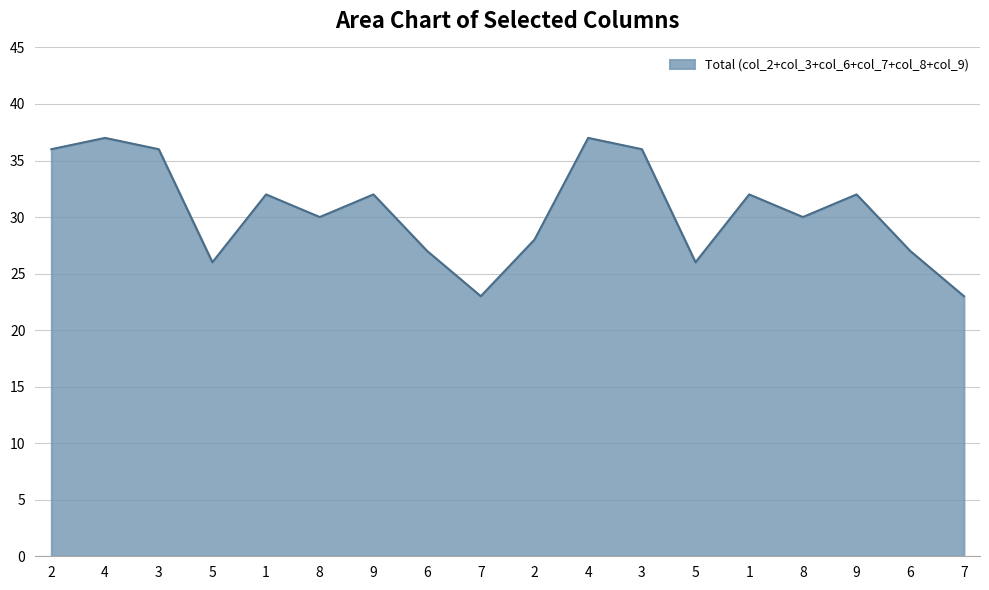

How many lines are shown in the chart?

1